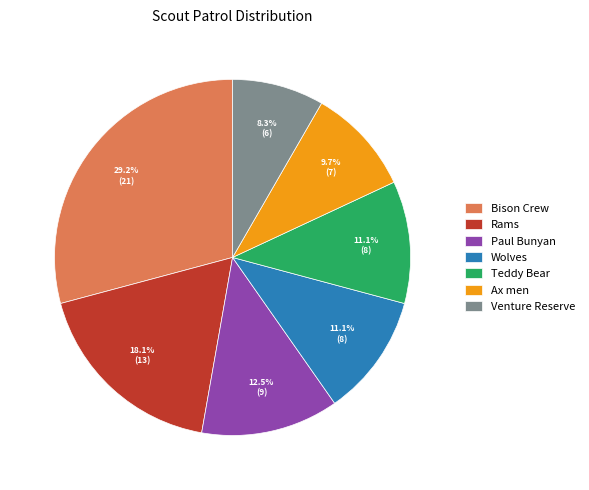

What is the largest slice in the pie chart?

Bison Crew